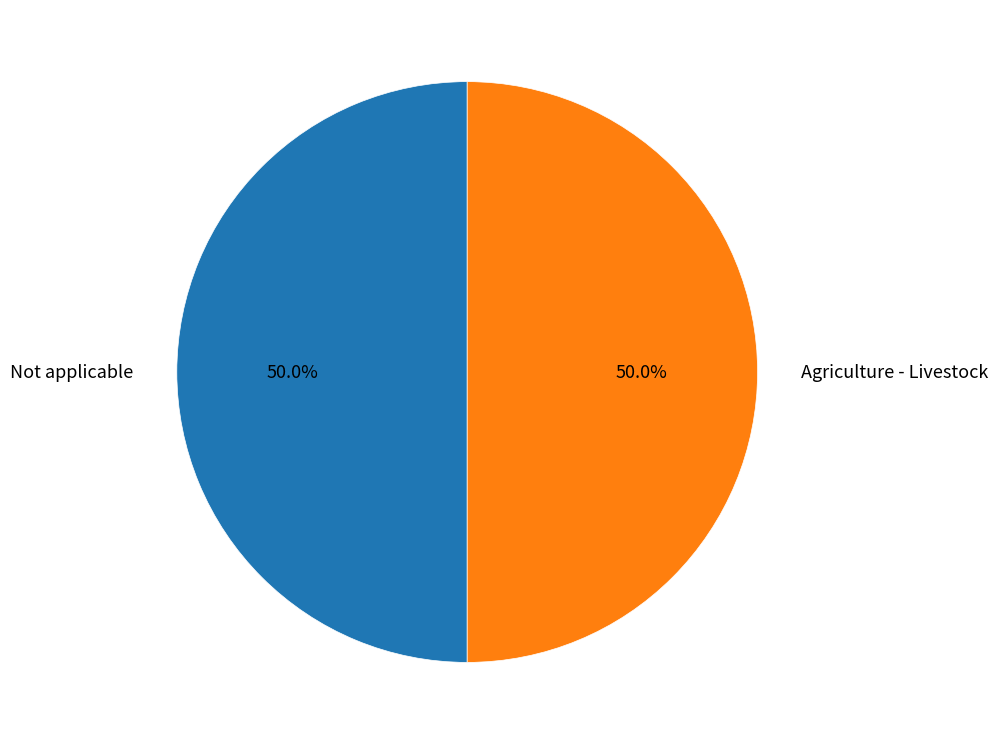

What percentage is the Agriculture - Livestock slice, to the nearest percent?

50%